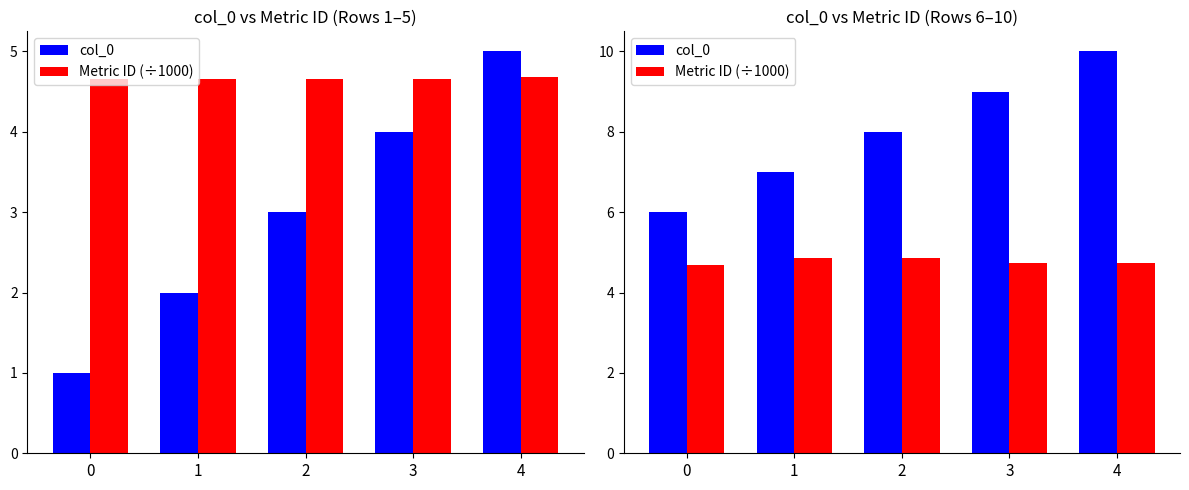

Is it true that Metric ID (÷1000) equals 7.8 at 2?

False